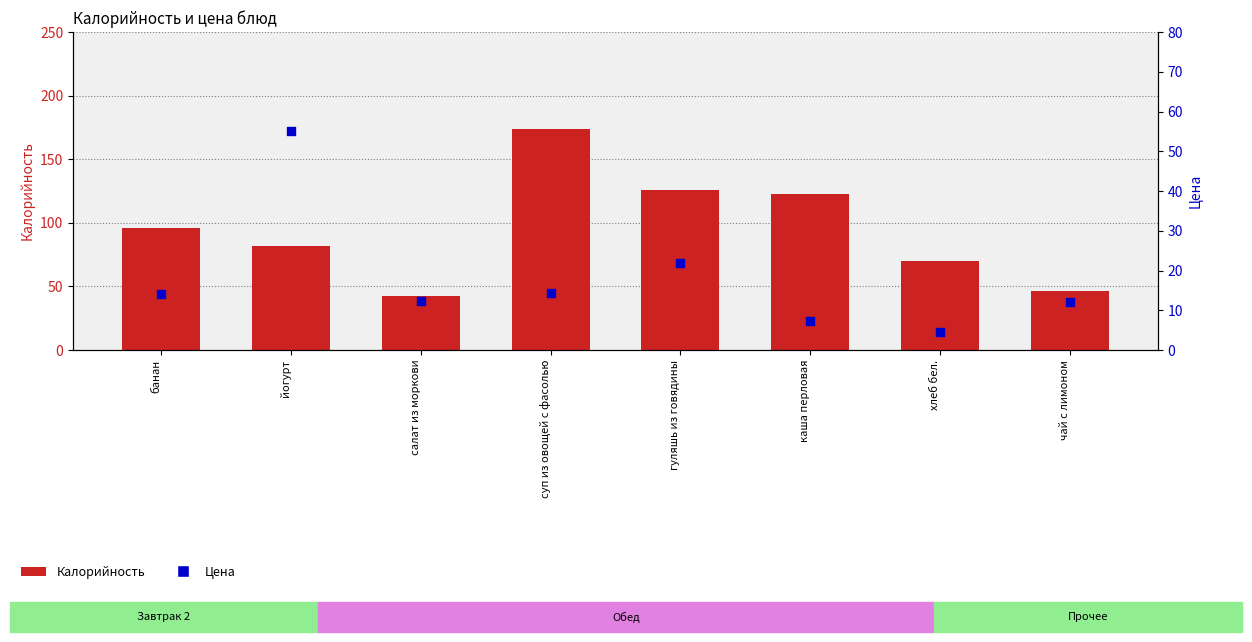

Which series has the largest total across all categories?

Калорийность